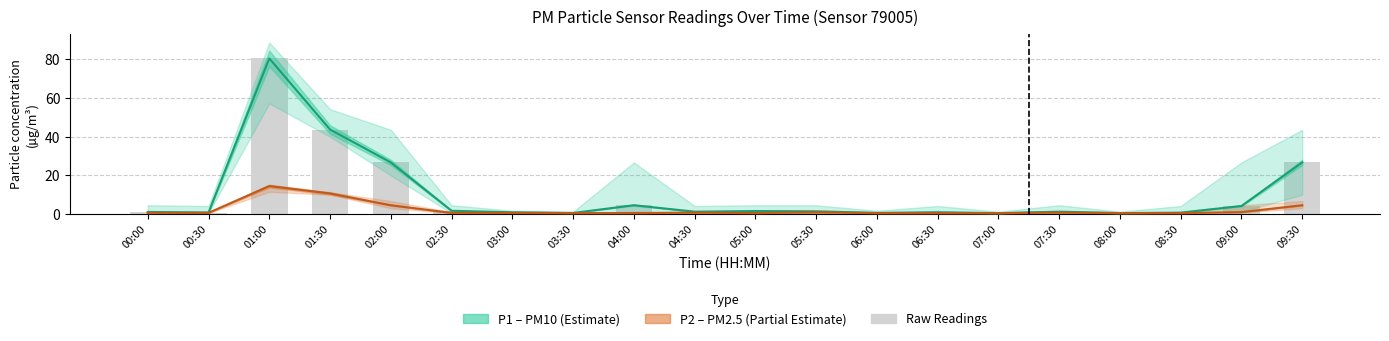

At which category does the chart reach its peak across all series?

01:00